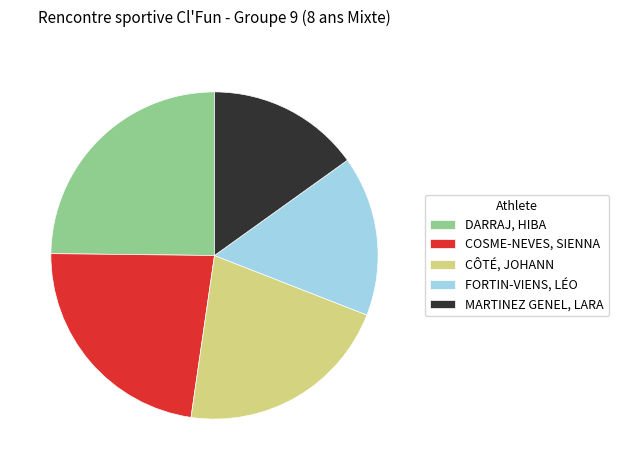

Count the number of slices in the pie.

5